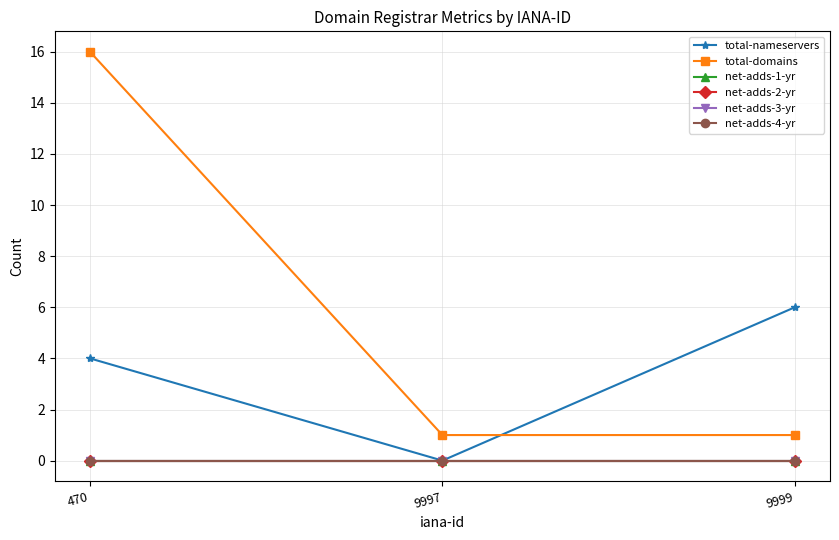

Reading left to right, what are all the values shown in this chart?

total-nameservers: 4	0	6
total-domains: 16	1	1
net-adds-1-yr: 0	0	0
net-adds-2-yr: 0	0	0
net-adds-3-yr: 0	0	0
net-adds-4-yr: 0	0	0